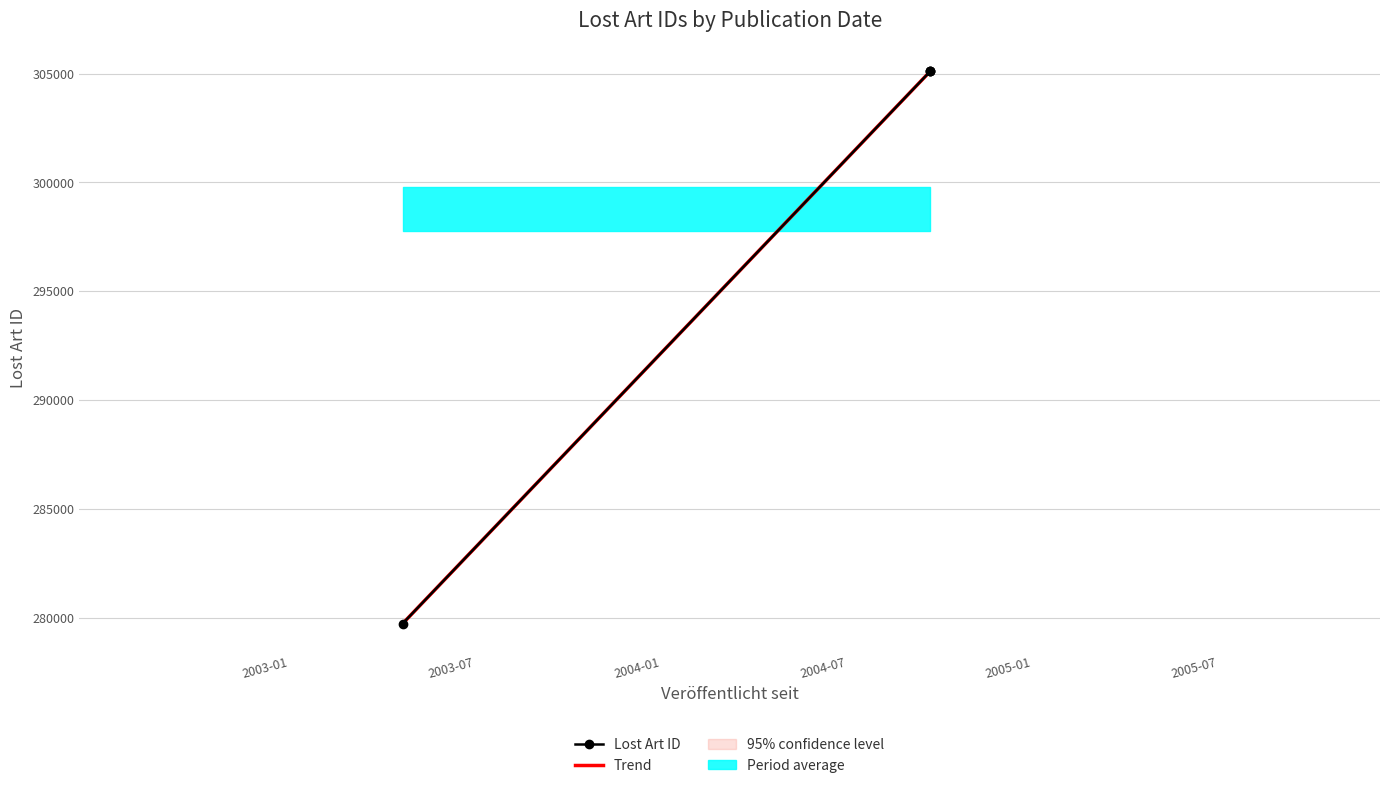

Is it true that the value at 2004-10-19 is 492235?

False